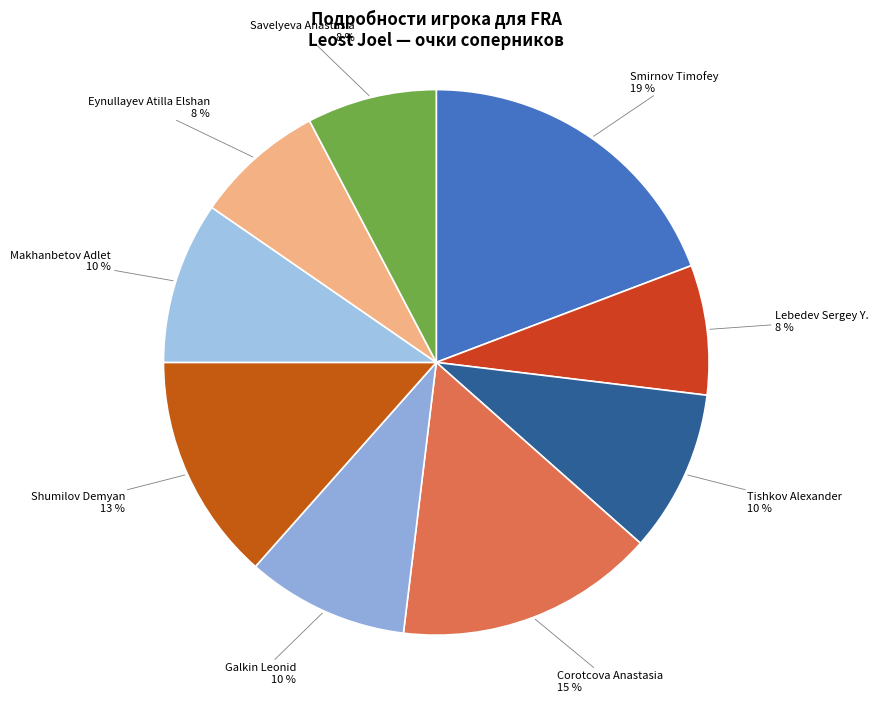

Is there a majority slice in this chart?

No